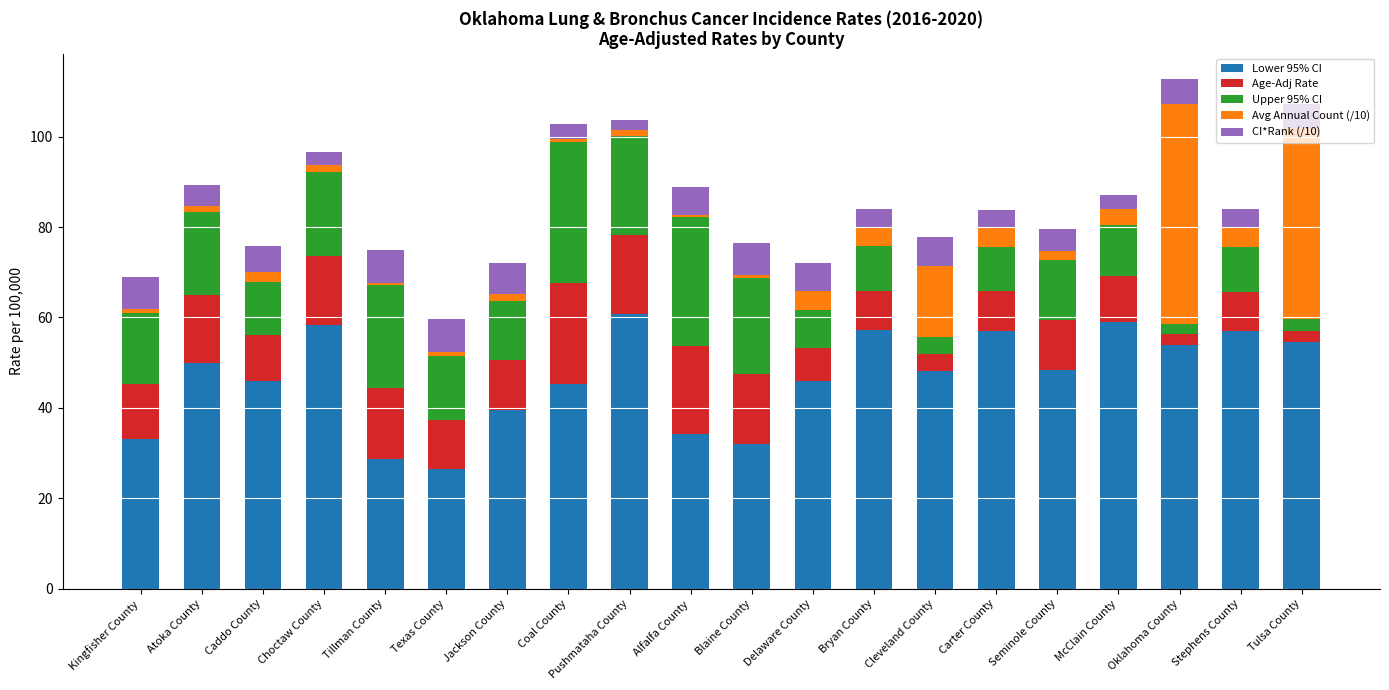

What is the lowest value of the Lower 95% CI series?

26.4